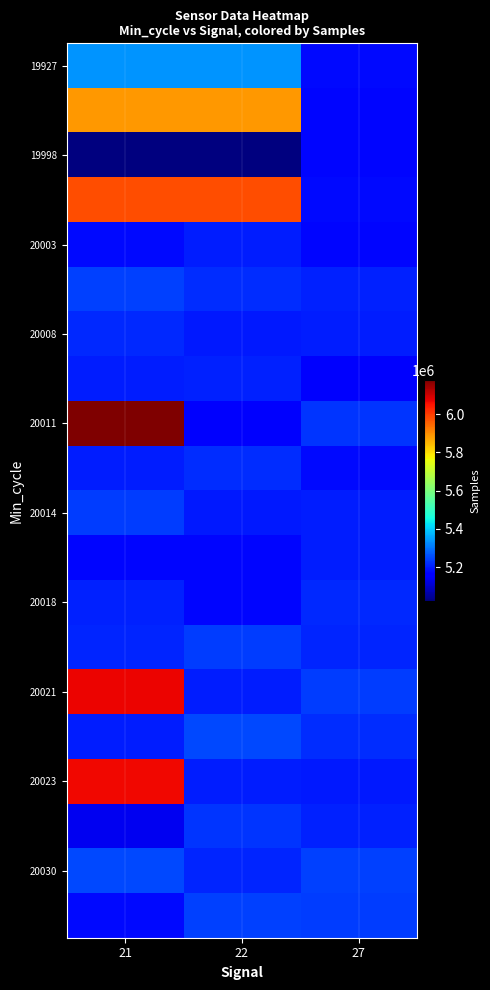

How many data points does each series have?

3